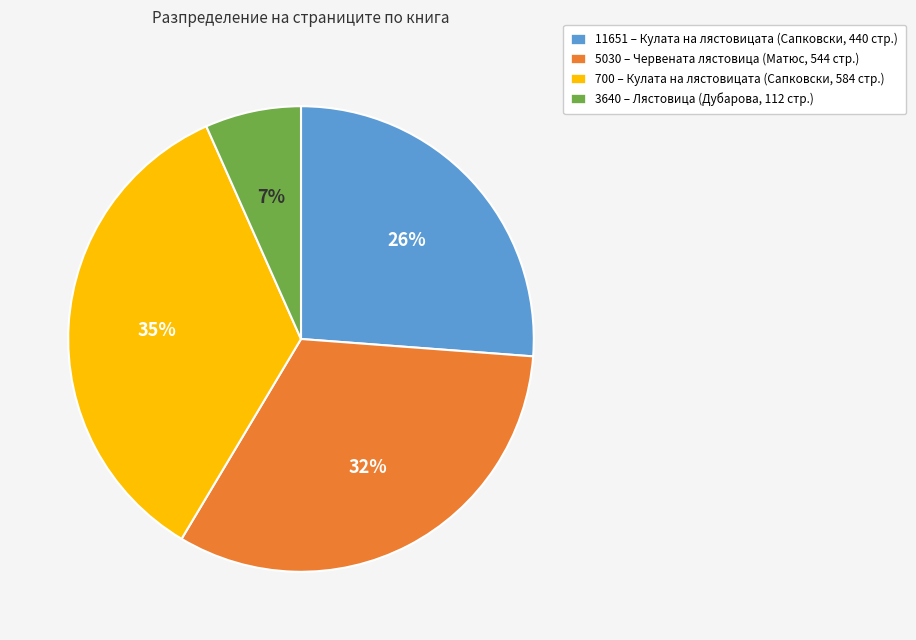

How many slices are in this pie chart?

4